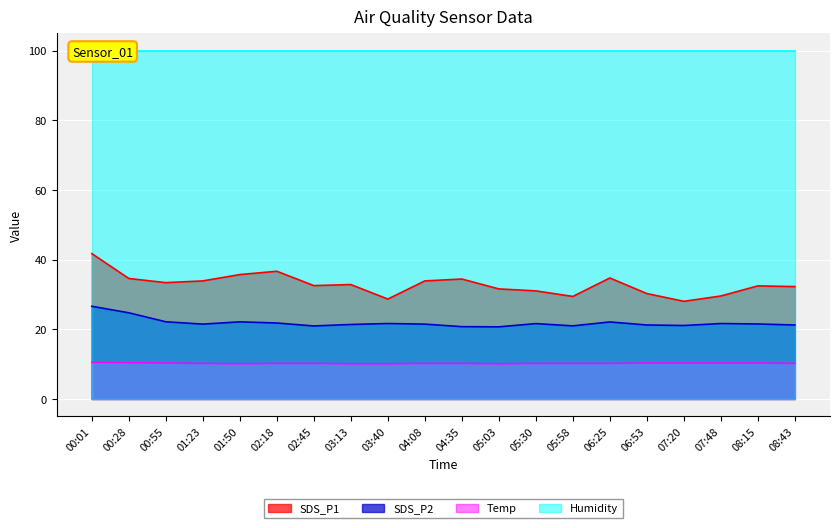

What is the approximate value of Temp at 01:50?

10.1